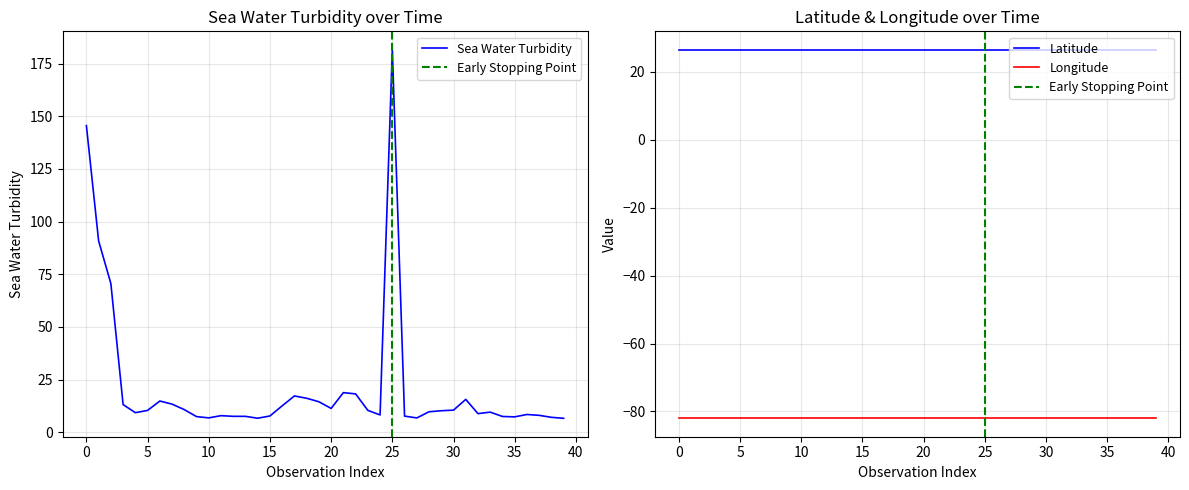

Is it true that longitude equals -82.0 at 35?

True